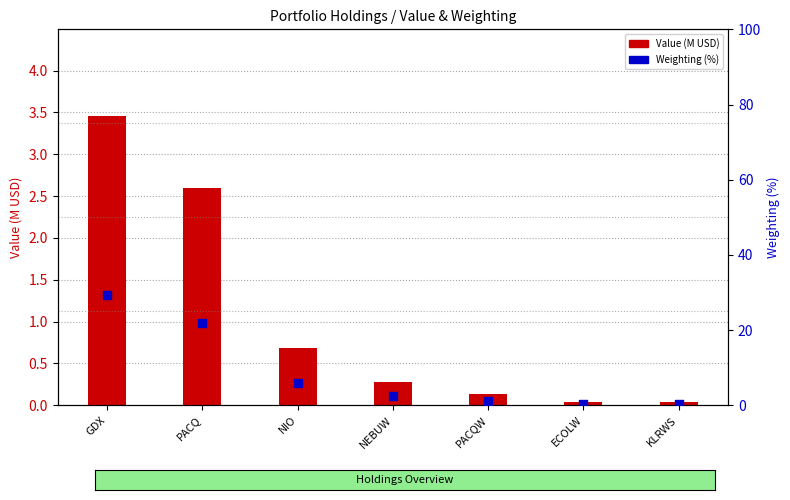

What is the total value across all series at ECOLW?

0.4